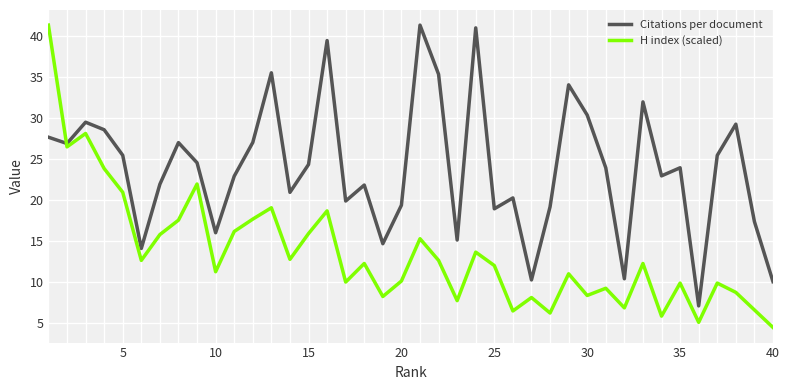

What is the sum of all Citations per document values?

954.3